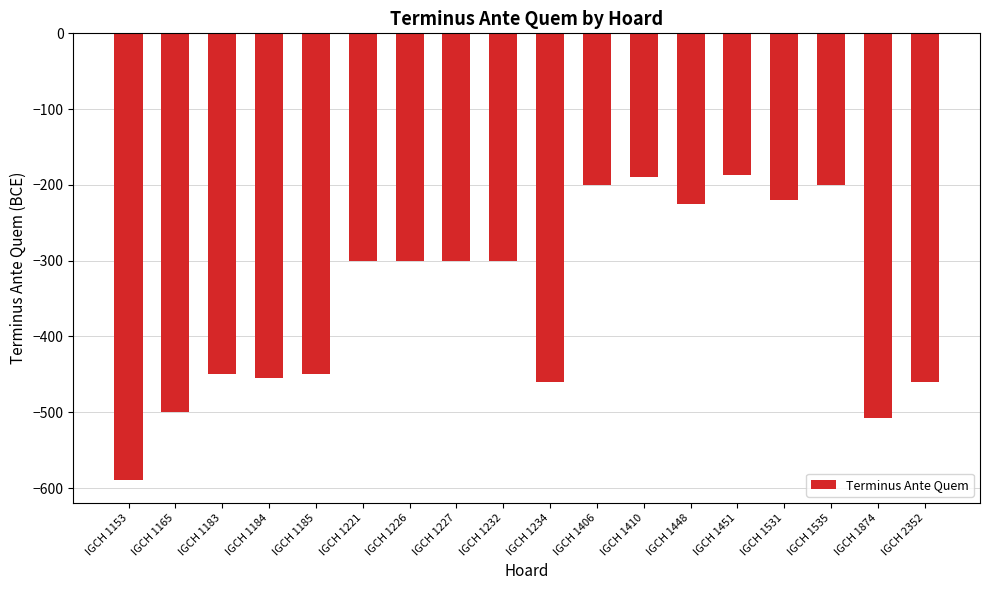

What is the value of the 9th bar from the left?

-300